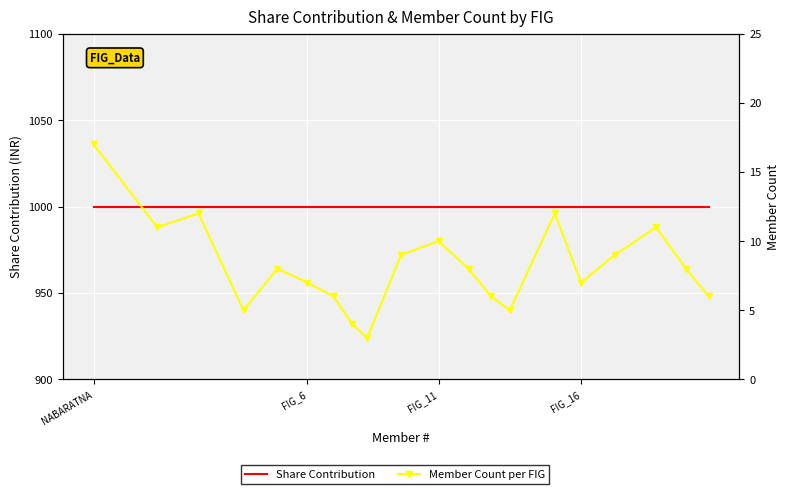

The value of Share Contribution at FIG_6 is 470. True or false?

False